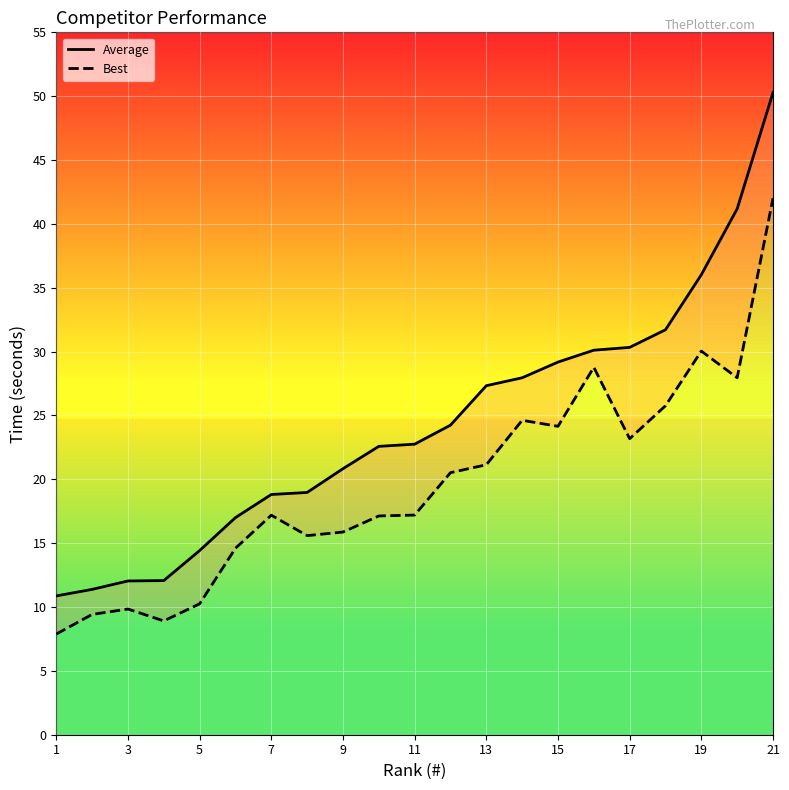

Is this an area chart (filled region under the line)?

No